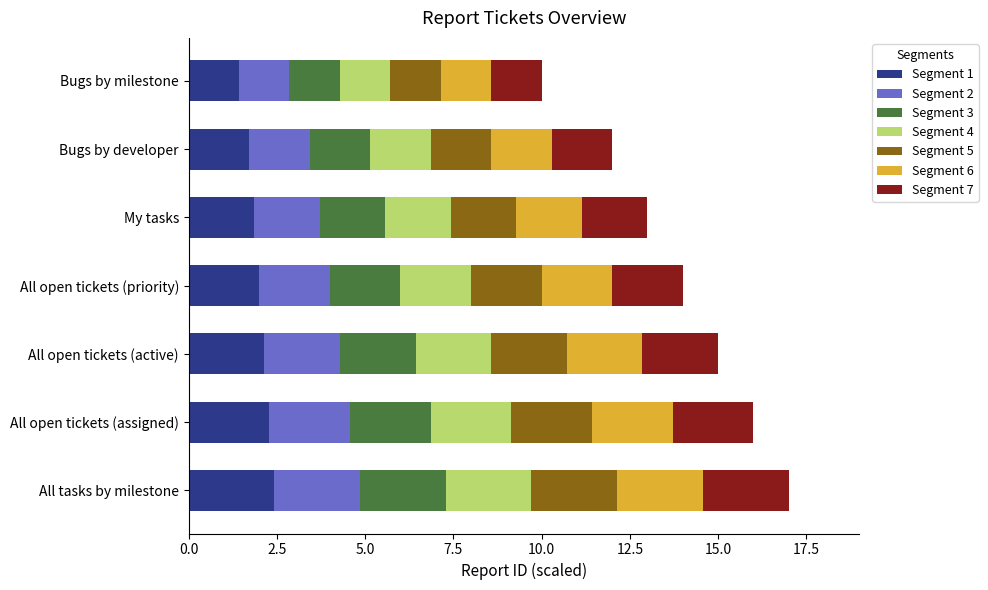

What is the highest value of the Segment 1 series?

2.4